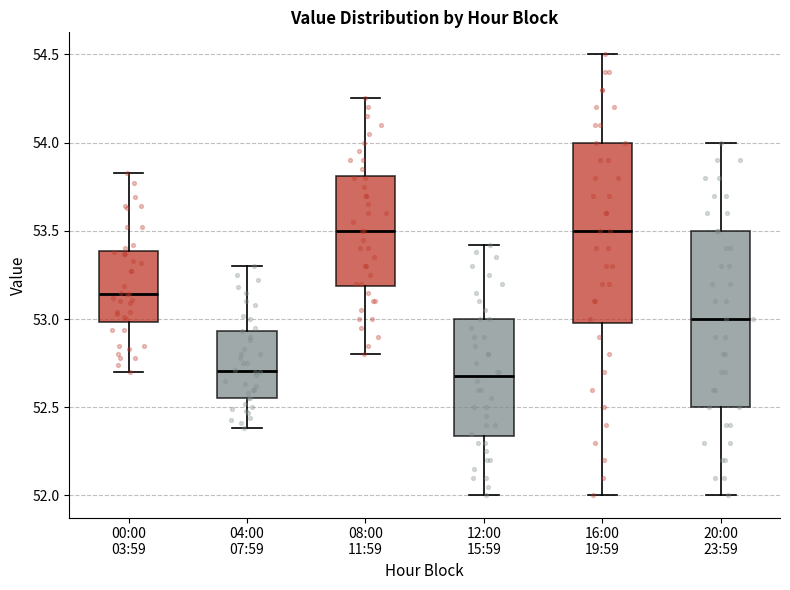

Where is the upper edge of the box for 20:00 23:59 on the y-axis? The values are not printed on the chart, so give them approximately, as read against the axis.

53.50